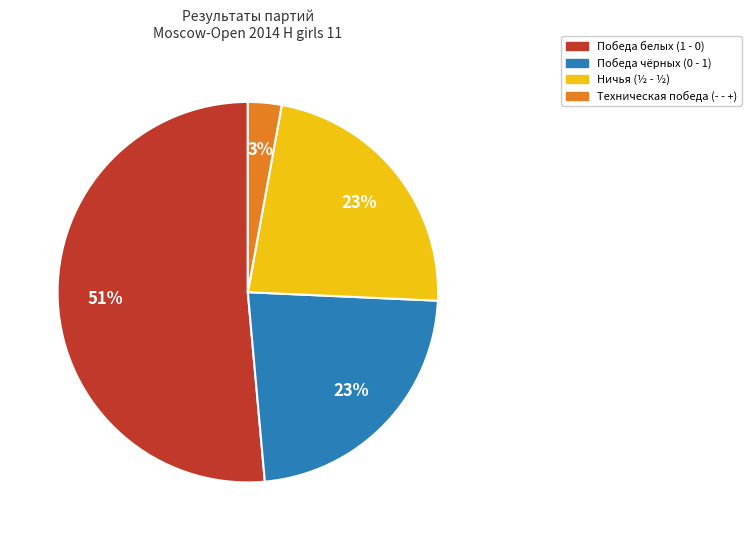

To the nearest percent, what is the average slice percentage?

25%